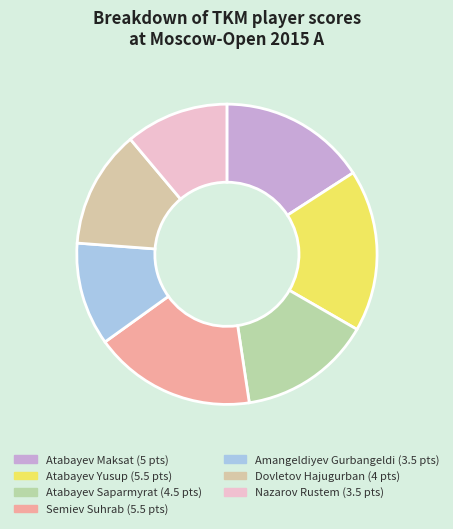

Rank the categories by value from lowest to highest.

Amangeldiyev Gurbangeldi, Nazarov Rustem, Dovletov Hajugurban, Atabayev Saparmyrat, Atabayev Maksat, Atabayev Yusup, Semiev Suhrab